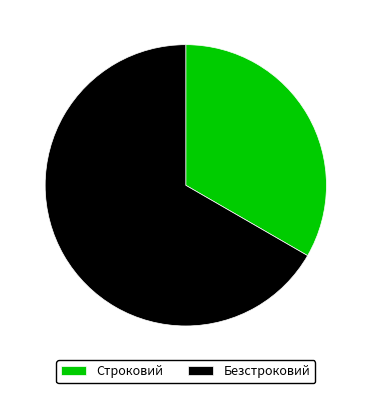

Does Строковий account for over 50% of the chart?

No